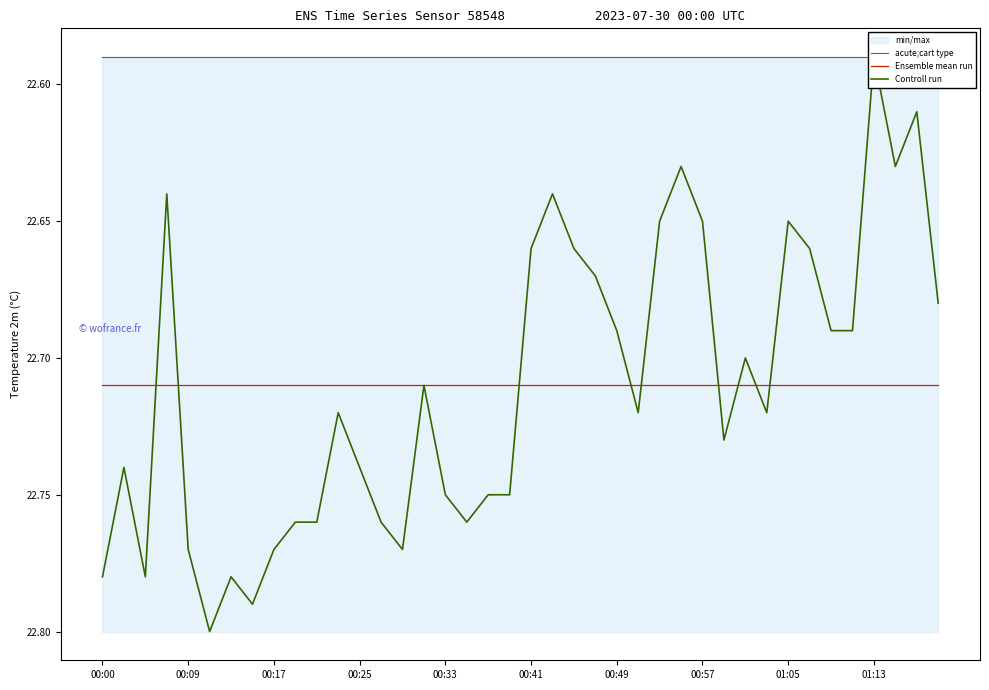

What is the minimum value shown in the chart?

22.6